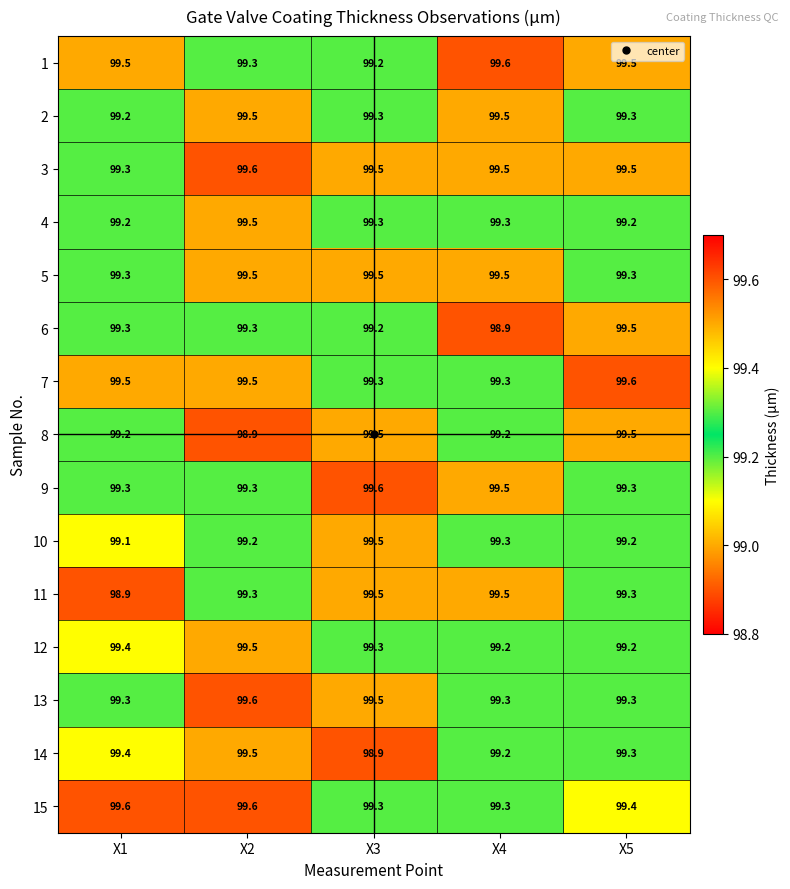

What is the sum of the 5 values at X1 and X3?

198.8